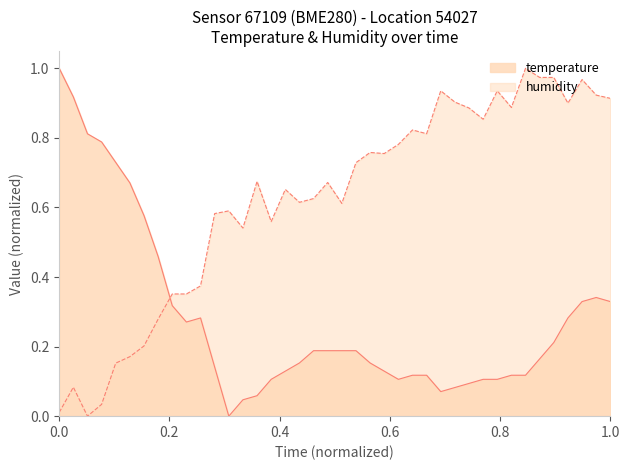

Which series has the largest total across all categories?

humidity